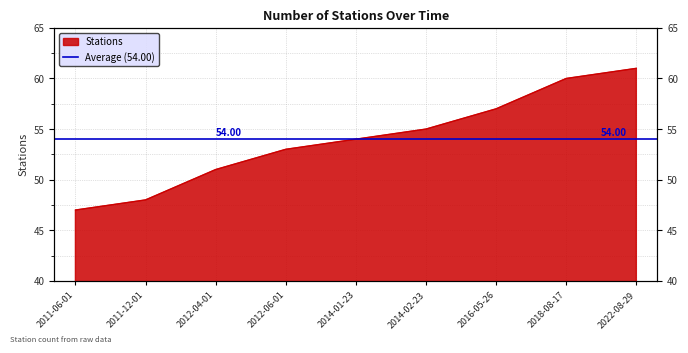

True or false: there are more than 2 points higher than both neighbors.

False